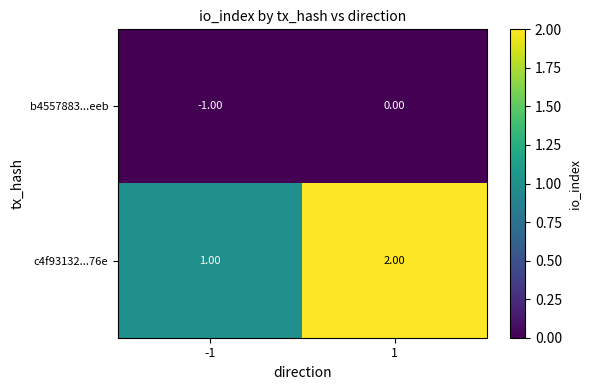

How many data points does each series have?

2